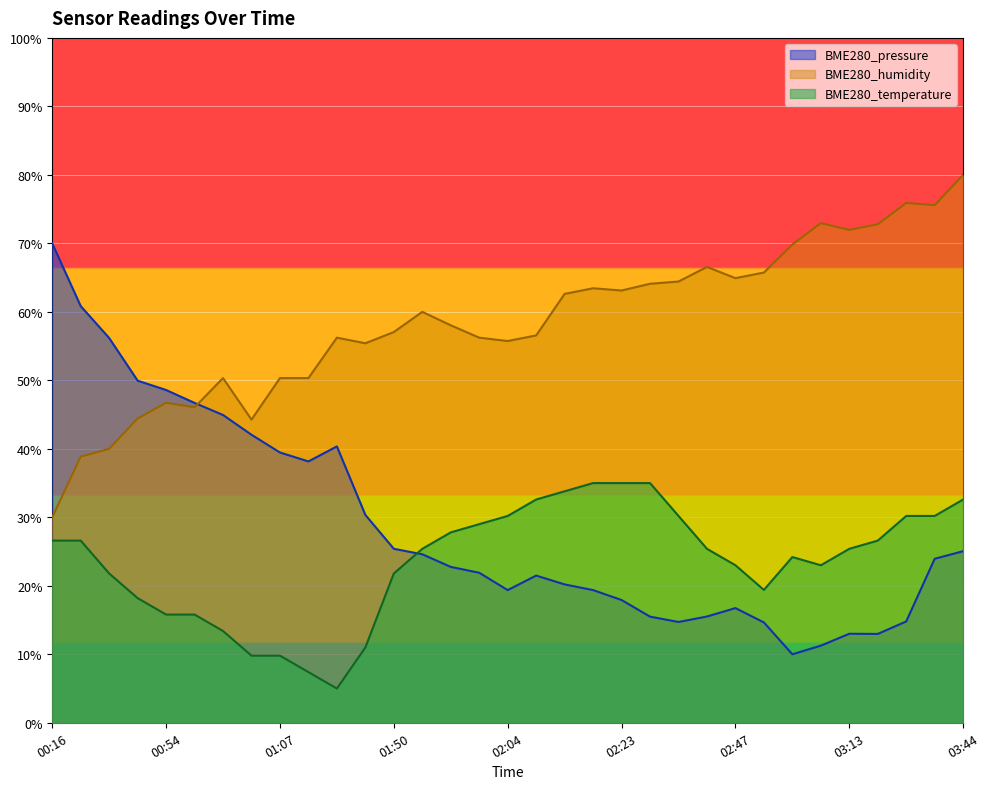

At 01:57, list the series in order from largest to smallest.

BME280_humidity, BME280_temperature, BME280_pressure